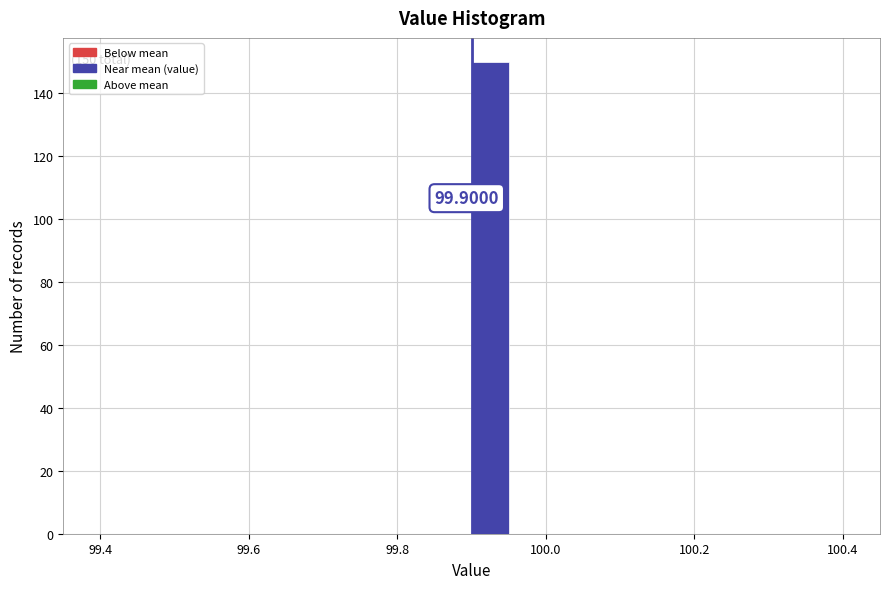

Around what value on the x-axis is the tallest bar? Give the approximate position of its centre, as read against the axis.

99.92